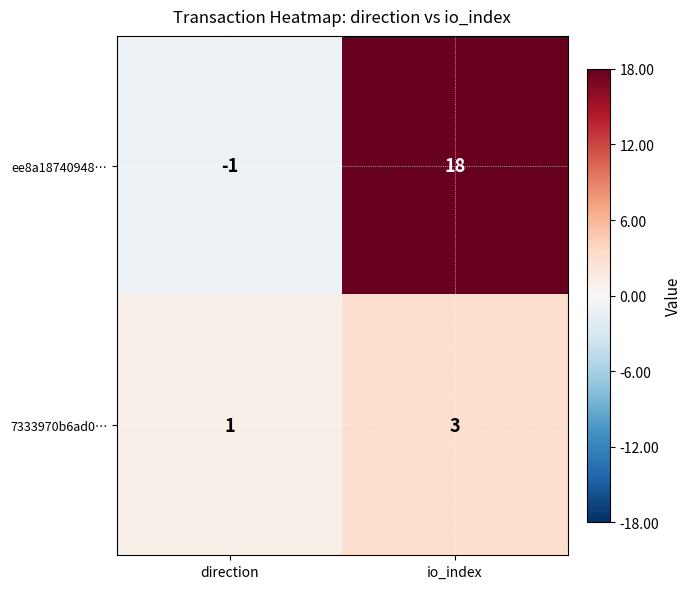

Reading left to right, list all the values displayed in this chart.

ee8a18740948…: direction=-1	io_index=18
7333970b6ad0…: direction=1	io_index=3